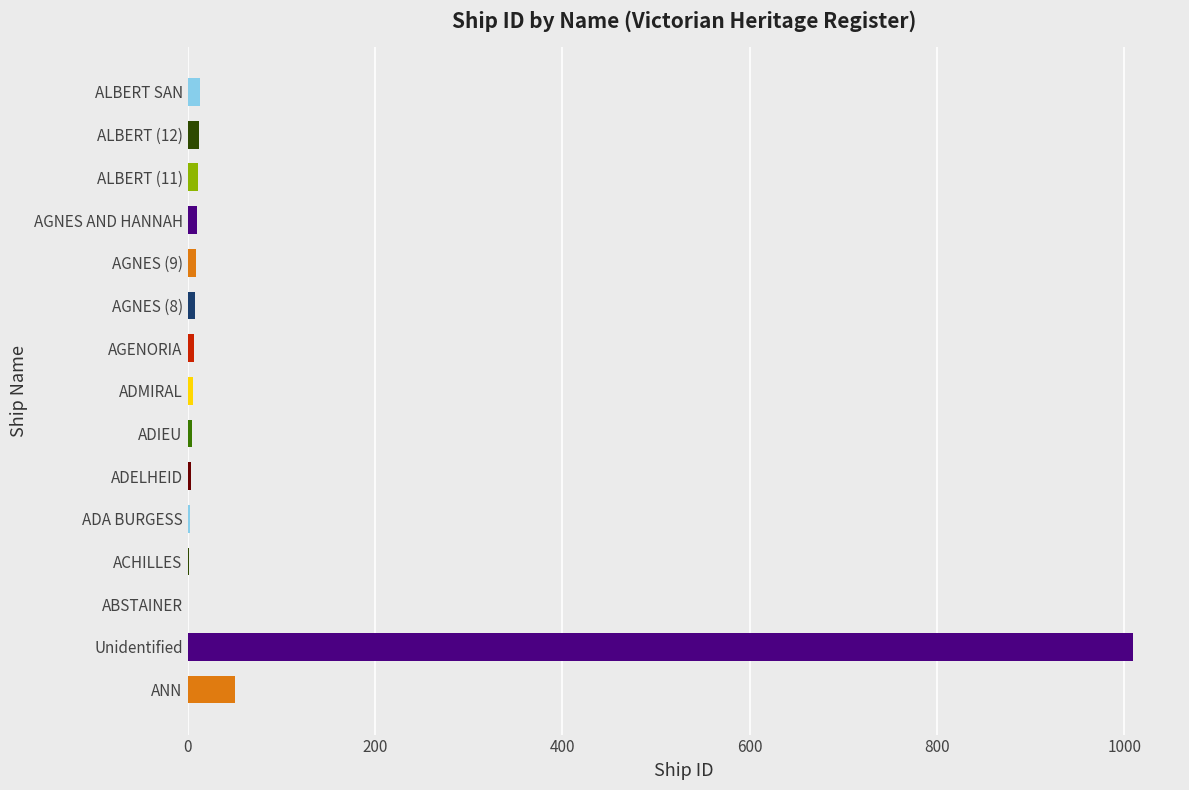

What is the sum of all values?

1151